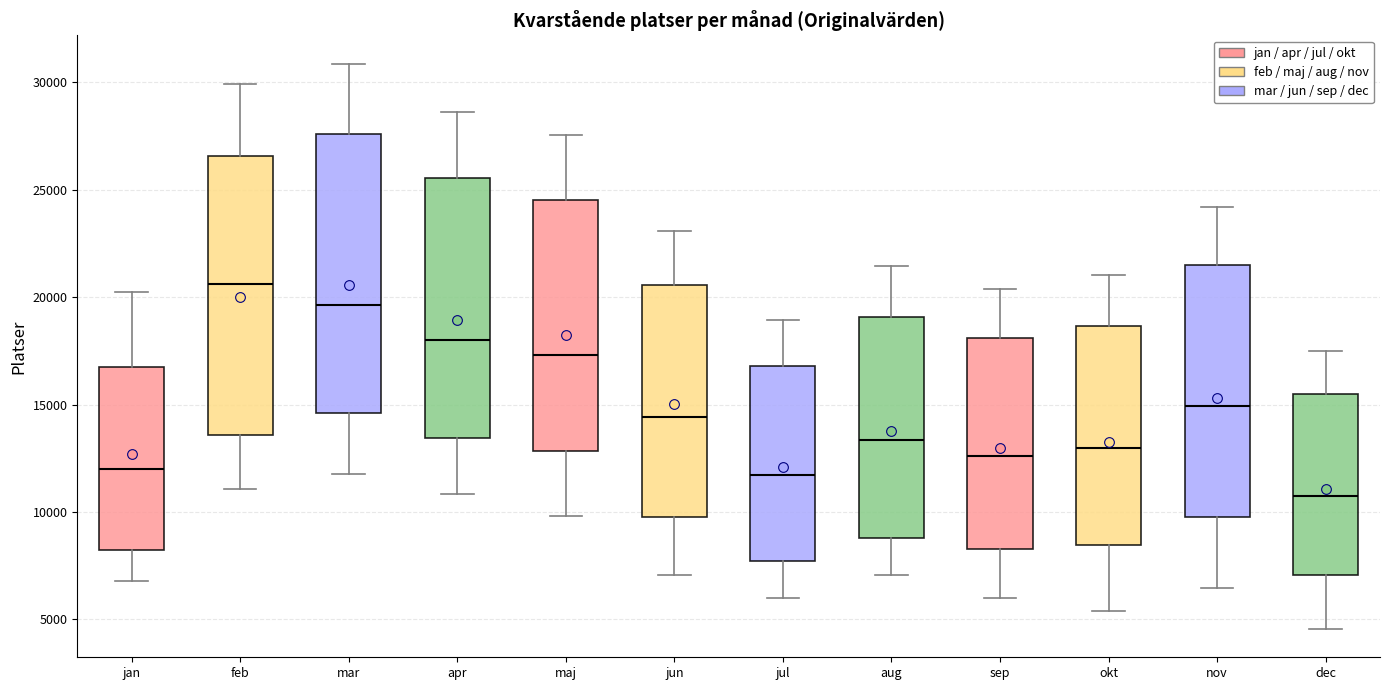

Where is the lower edge of the box for maj on the y-axis? The values are not printed on the chart, so give them approximately, as read against the axis.

13000